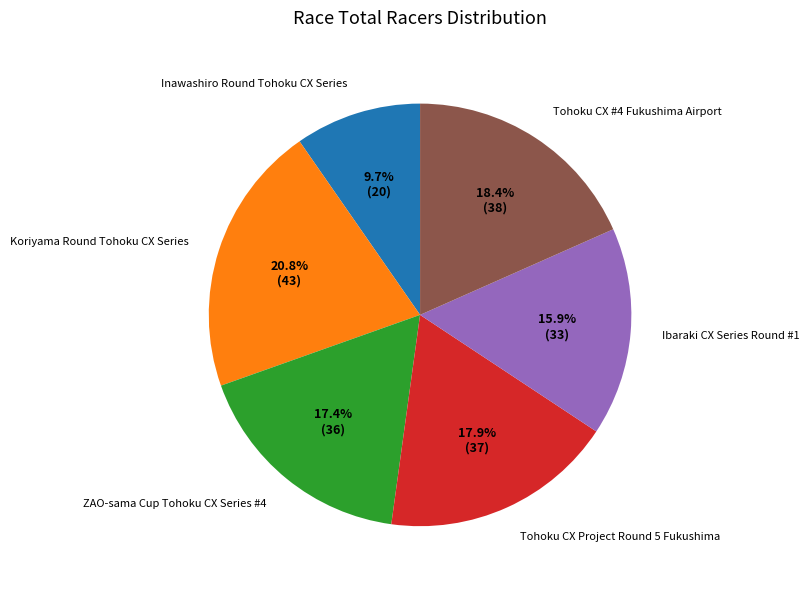

The Koriyama Round Tohoku CX Series slice represents 32% of the pie. True or false?

False